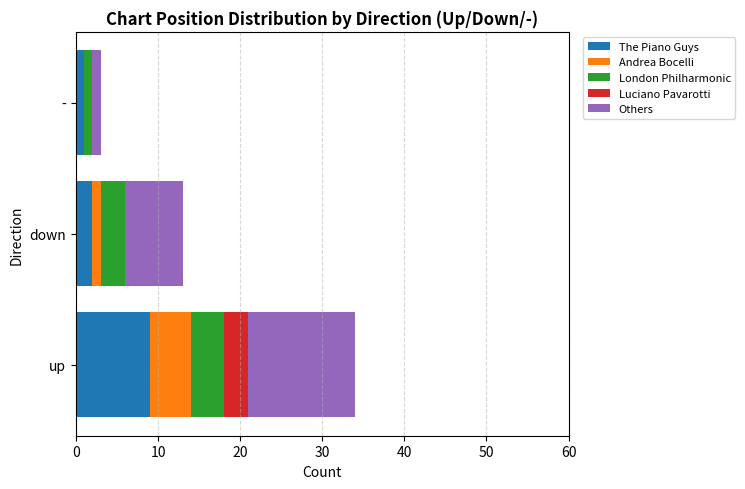

What are all the series names shown in the legend?

The Piano Guys, Andrea Bocelli, London Philharmonic, Luciano Pavarotti, Others